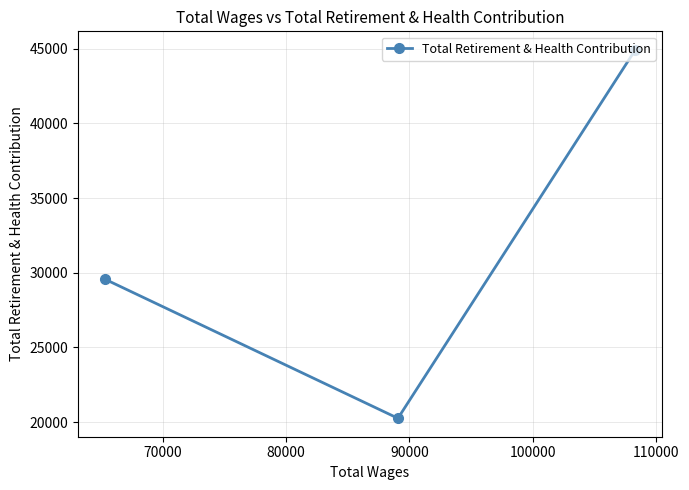

What is the smallest value displayed?

20256